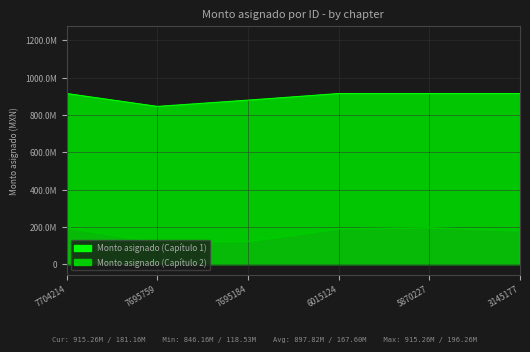

True or false: Monto asignado (Capítulo 2) has more than 0 points higher than both neighbors.

True